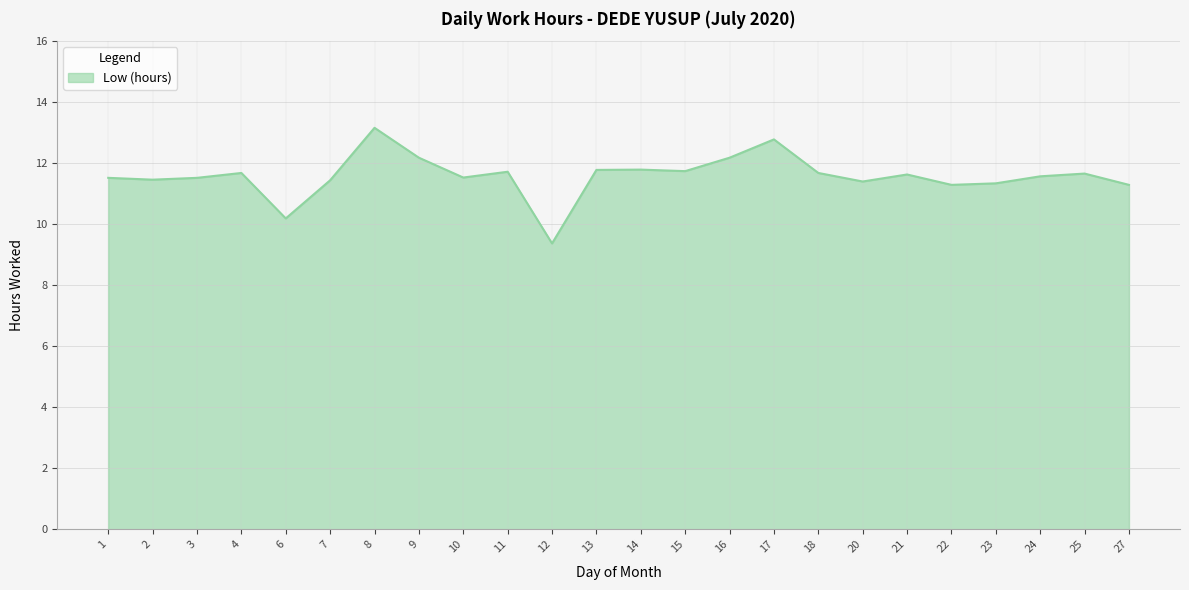

What is the difference between the maximum and minimum values?

3.8